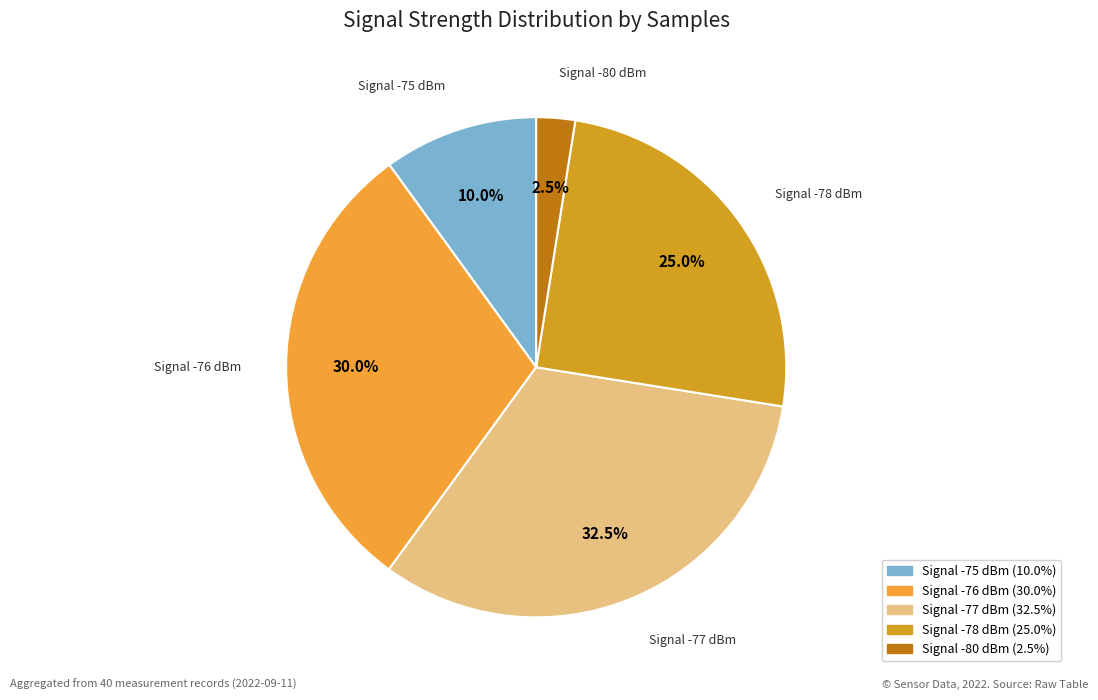

How many slices are in this pie chart?

5